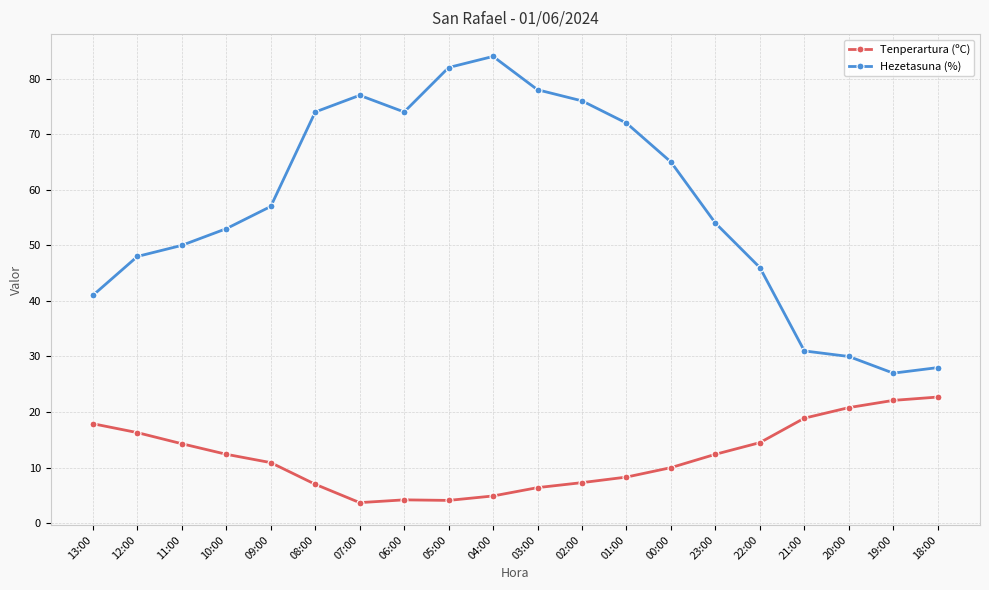

Does the chart display data point markers on the line(s)?

Yes